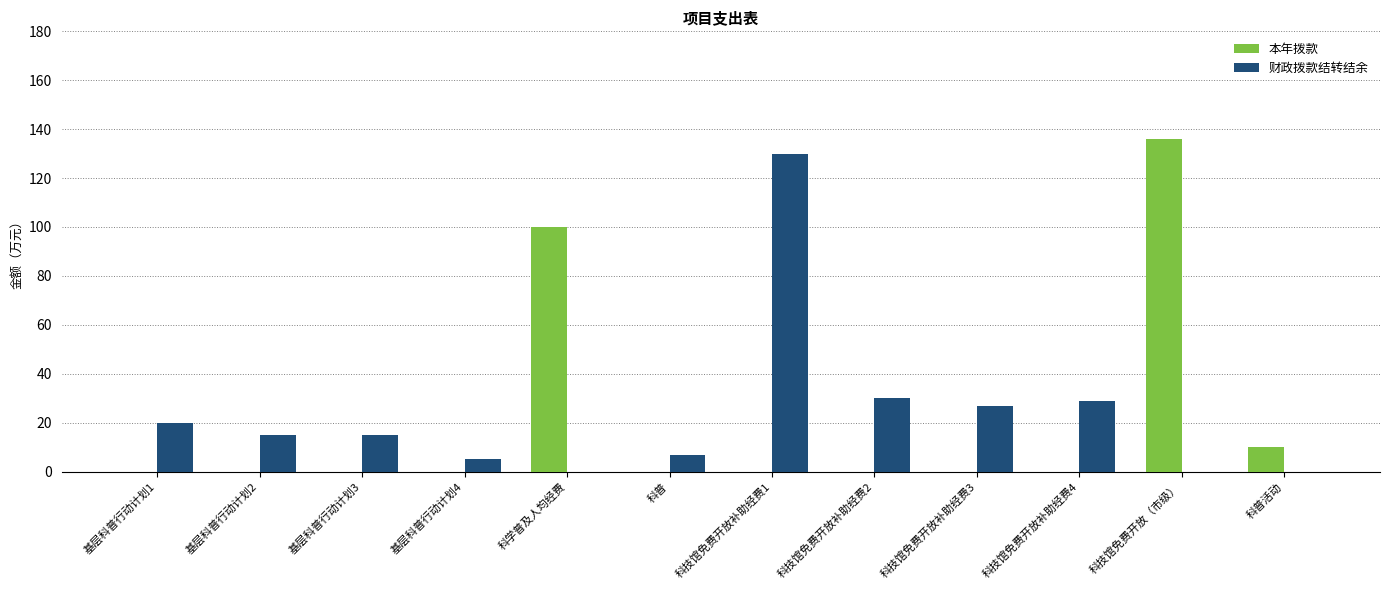

Are the bars grouped side by side (vs. stacked)?

Yes